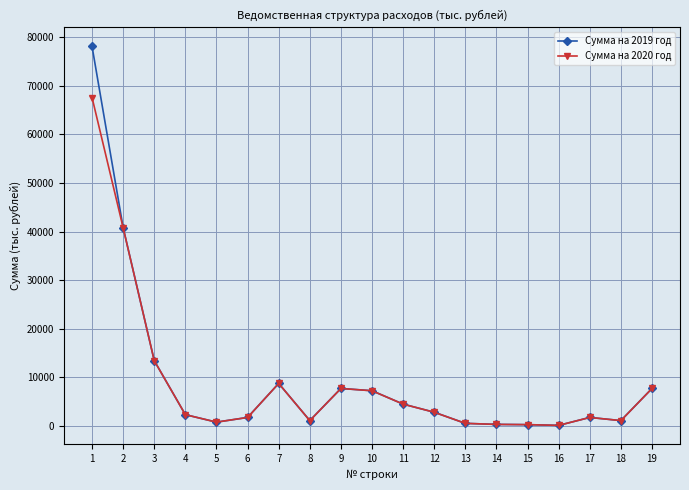

List the series in order of their peak value, lowest first.

Сумма на 2020 год, Сумма на 2019 год